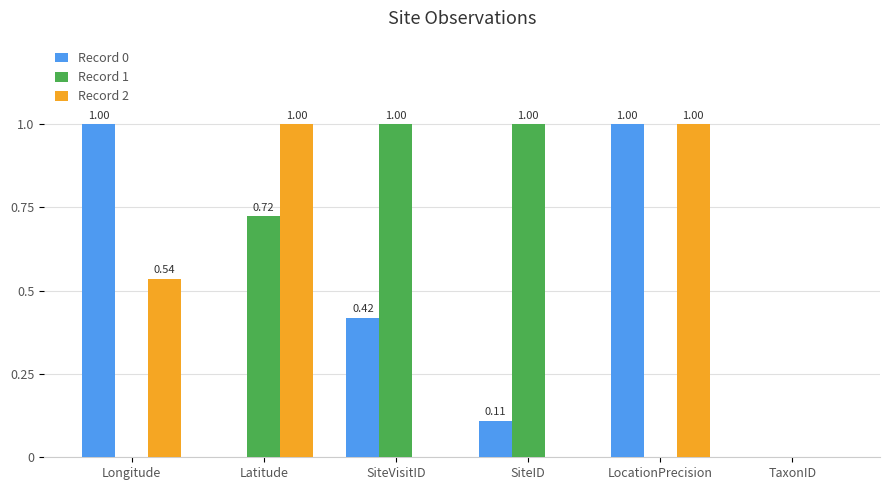

Which series changed the most between Longitude and LocationPrecision?

Record 2